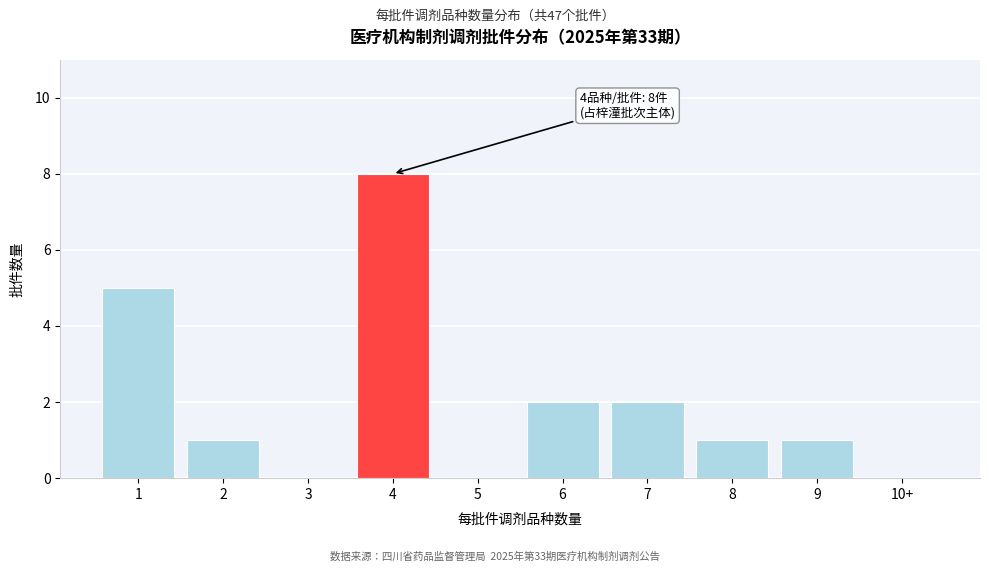

Reading right to left, what are all the values shown in this chart?

10+=0	9=1	8=1	7=2	6=2	5=0	4=8	3=0	2=1	1=5